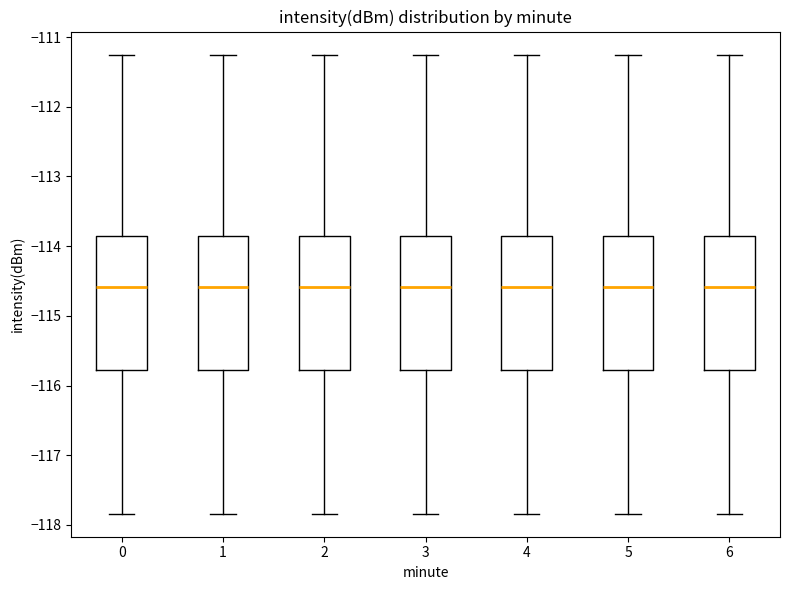

Where is the lower edge of the box at x = 3 on the y-axis? The values are not printed on the chart, so give them approximately, as read against the axis.

-115.8